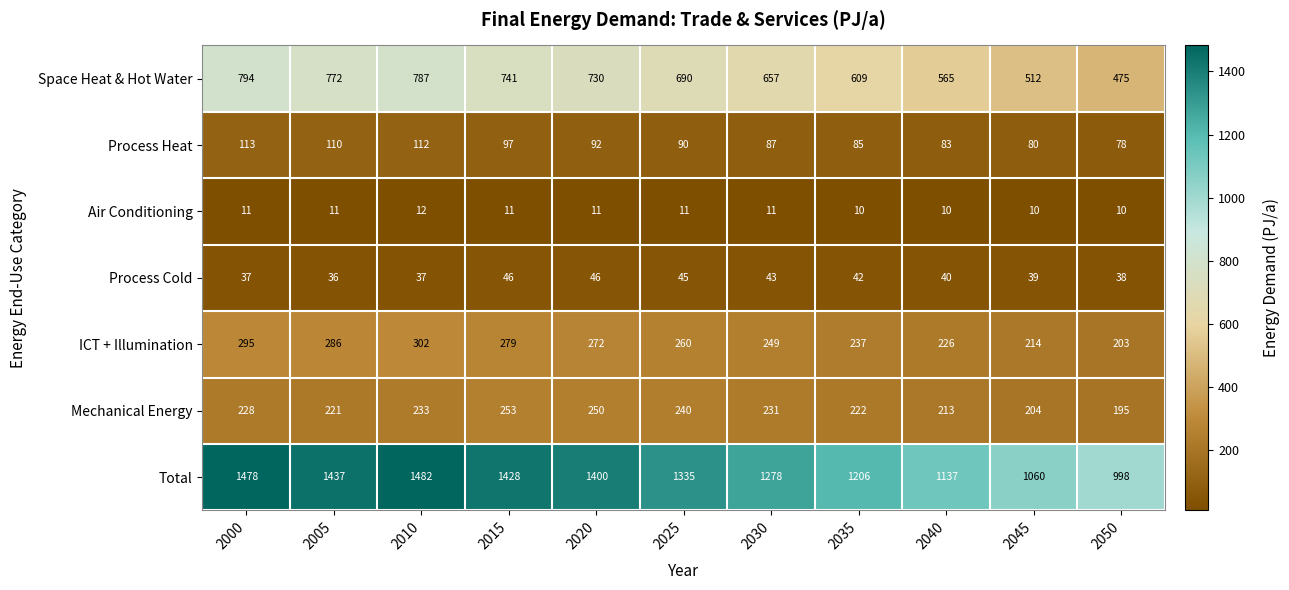

What is the sum of all Process Cold values?

449